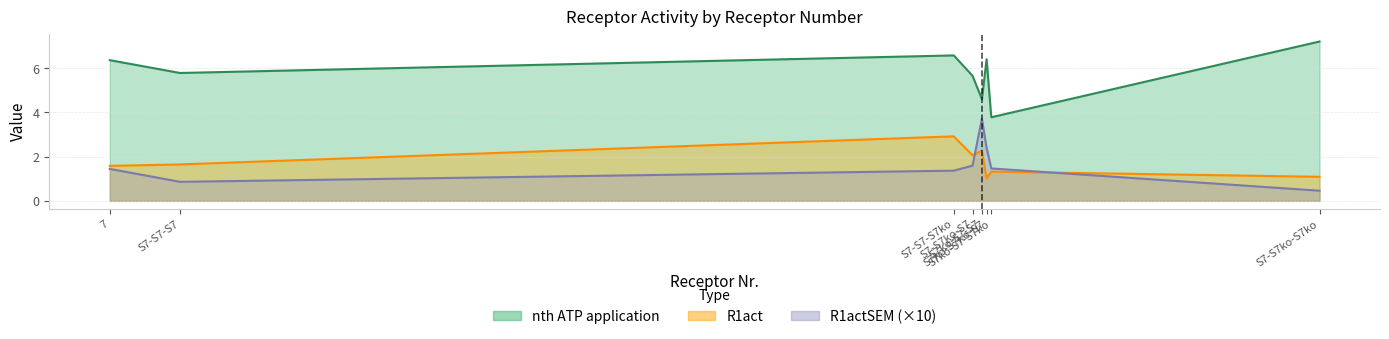

What is the maximum value for R1act?

2.9